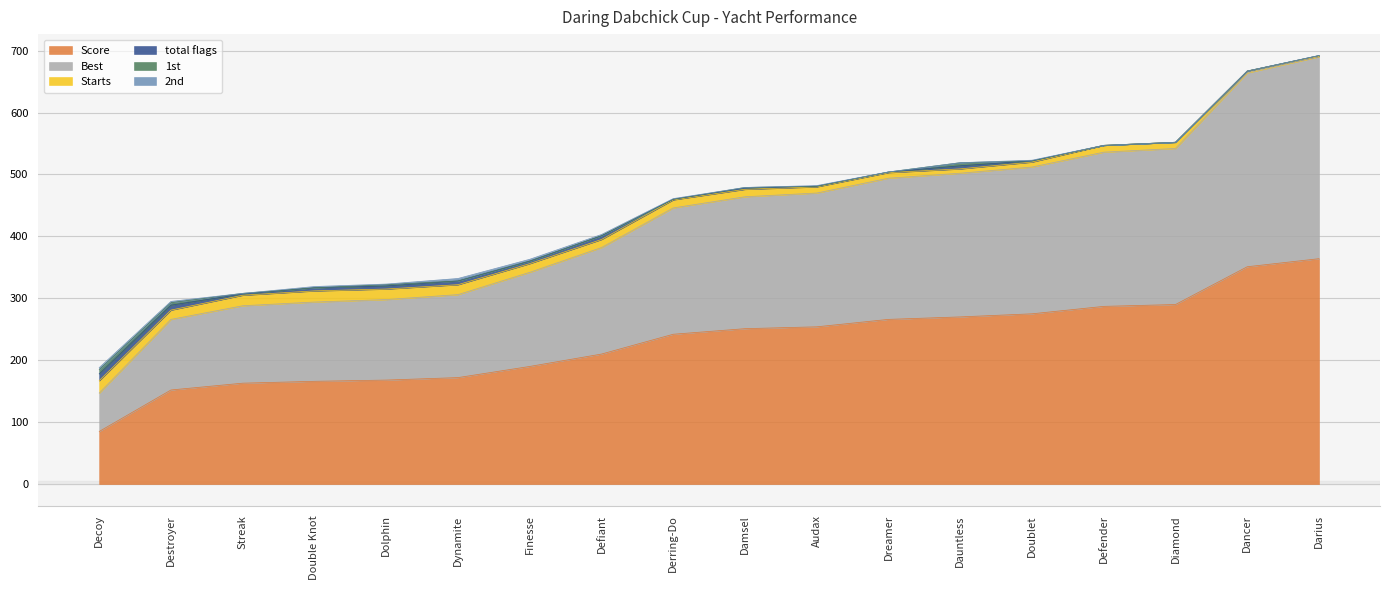

True or false: Score has a value of 101 at Dolphin.

False